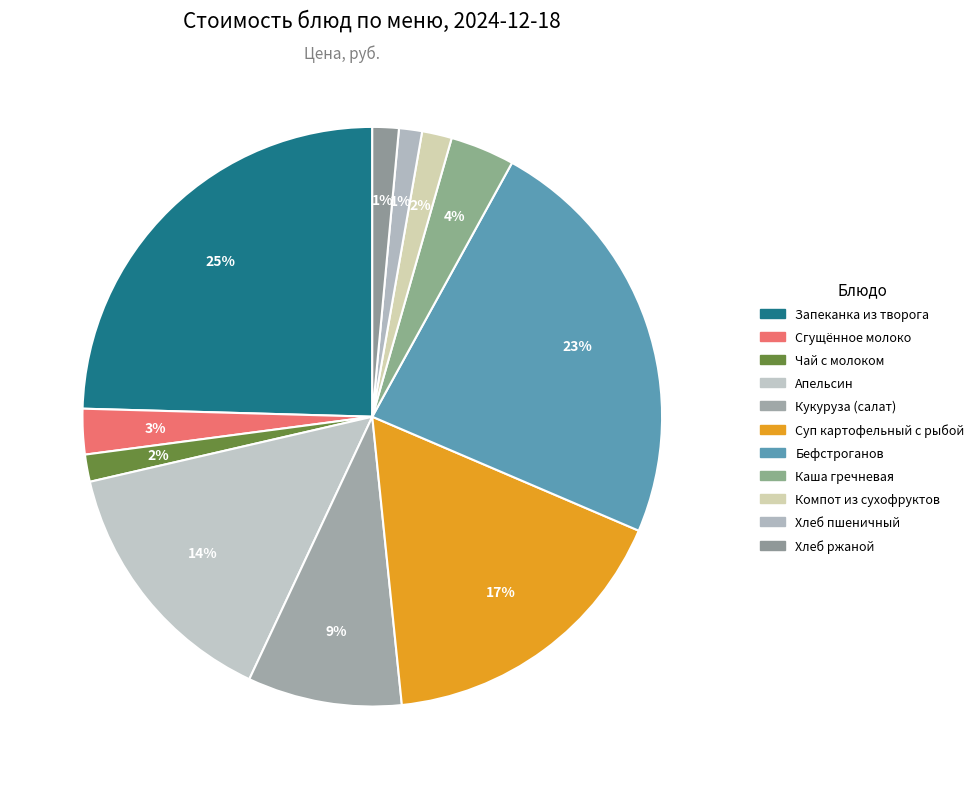

To the nearest percent, what percentage of the pie is Запеканка из творога?

25%